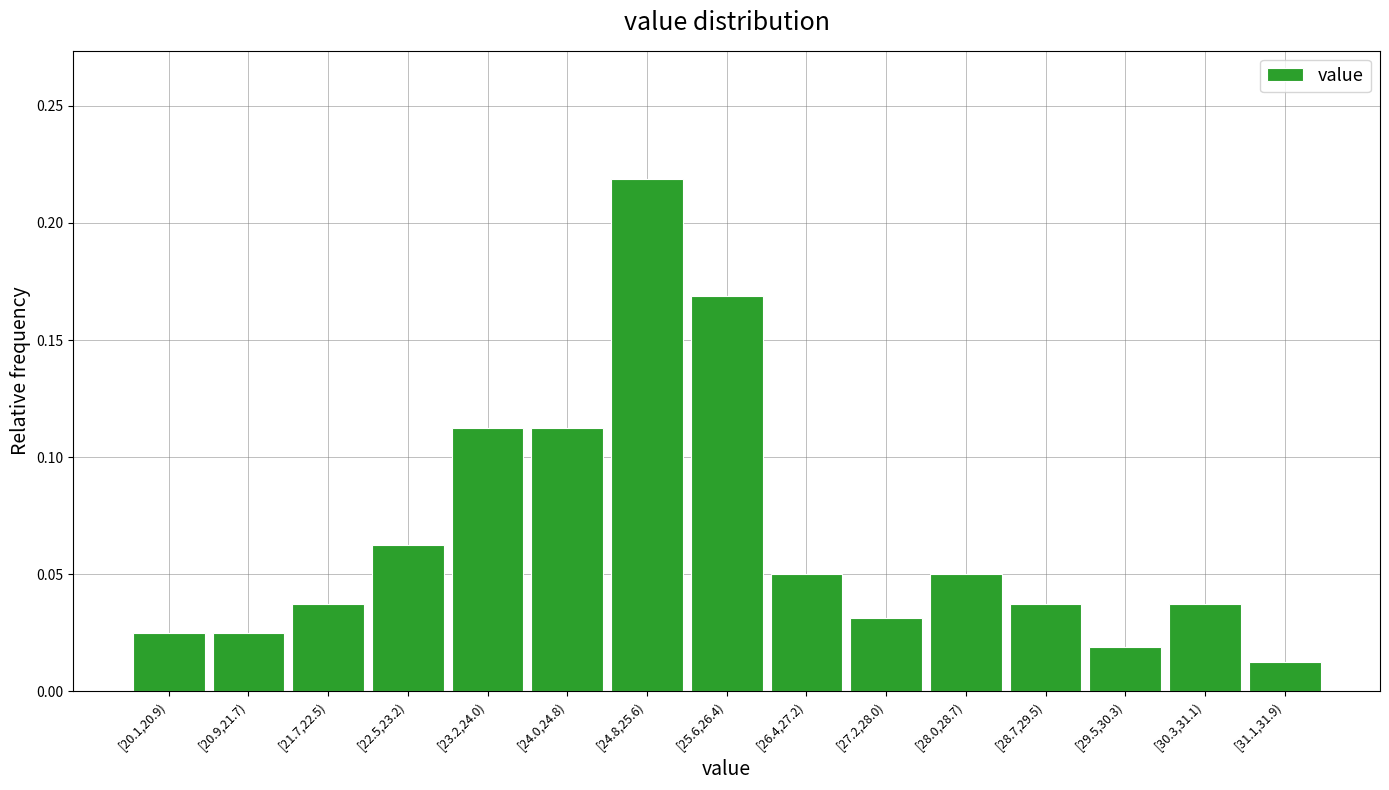

What is the label of the 13th bar from the right?

[21.7,22.5)